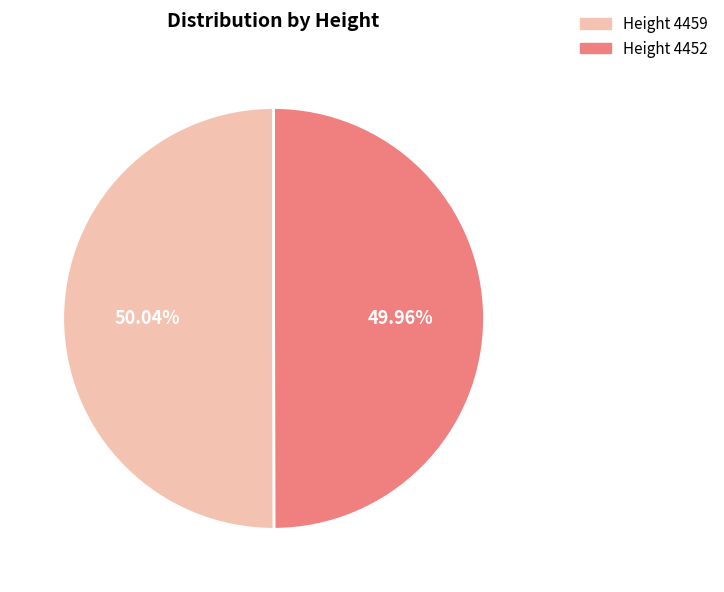

Does any single category account for the majority?

Yes